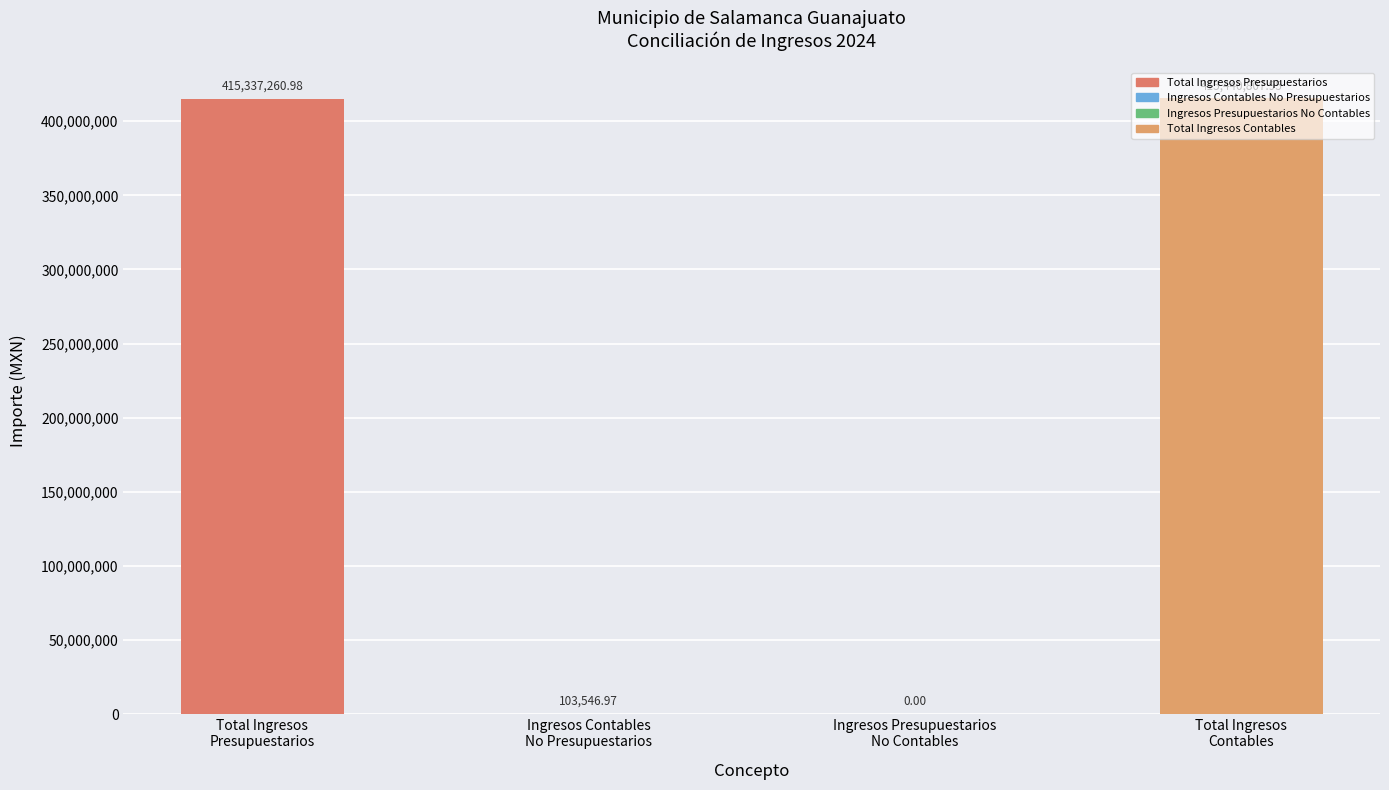

Are the bars horizontal?

No